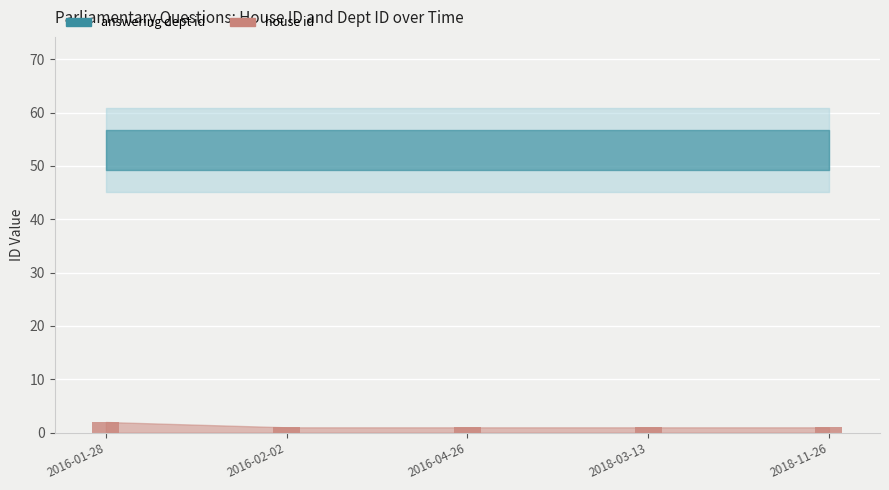

What is the ratio of the value at 2018-11-26 to the value at 2018-03-13?

1.0